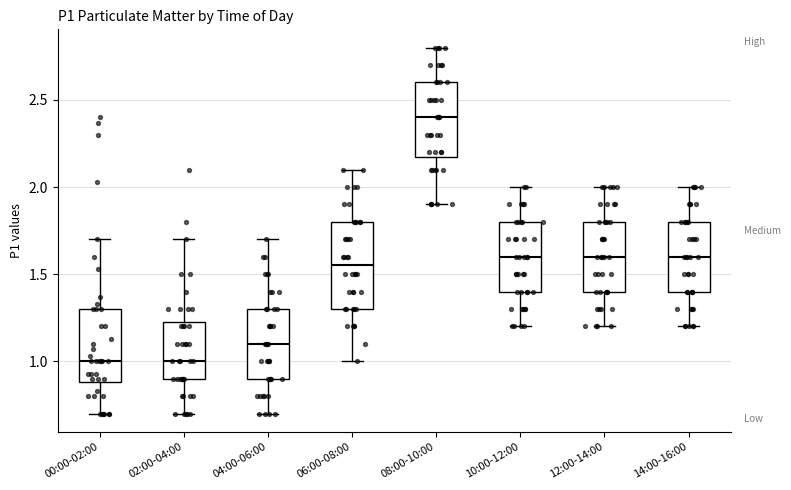

Which box's median line is the highest?

08:00-10:00